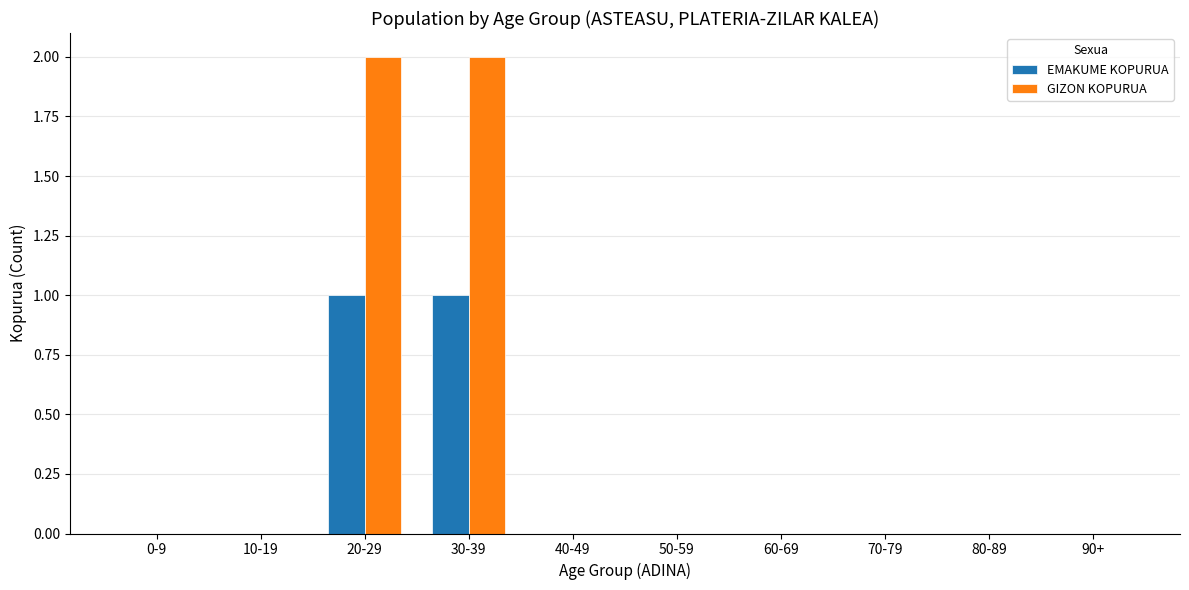

Which series has the largest total across all categories?

GIZON KOPURUA